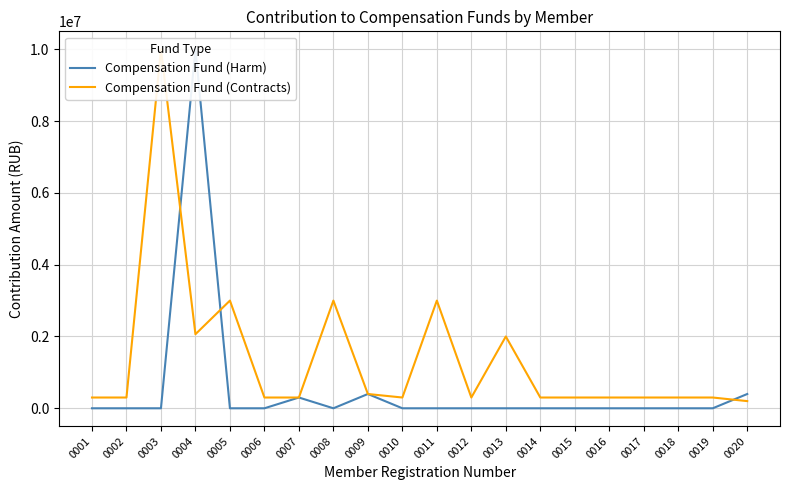

List the labels in order of Compensation Fund (Contracts) value, smallest first.

0020, 0001, 0002, 0006, 0007, 0010, 0012, 0014, 0015, 0016, 0017, 0018, 0019, 0009, 0013, 0004, 0005, 0008, 0011, 0003